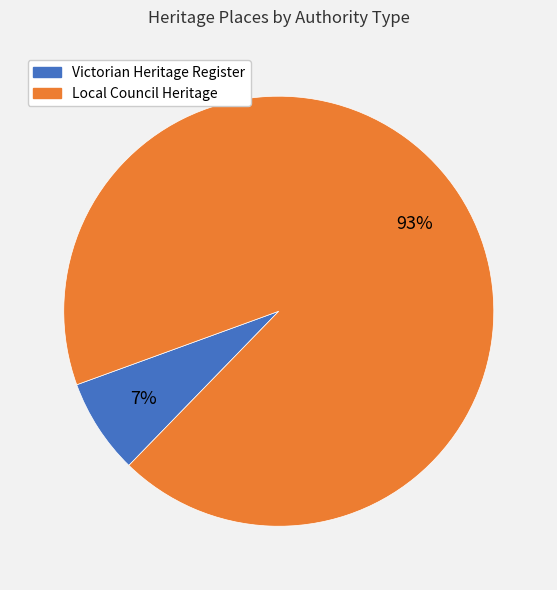

To the nearest percent, what is the difference between the largest and smallest slice percentages?

86%